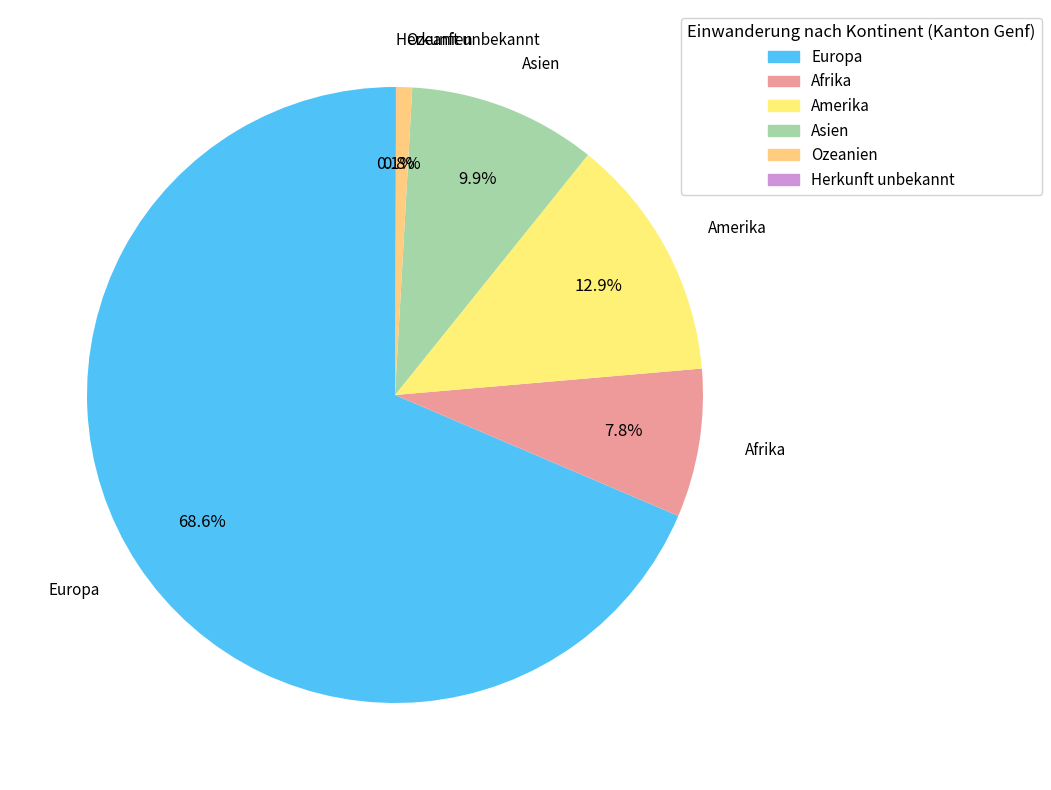

True or false: Asien accounts for 4% of the total.

False